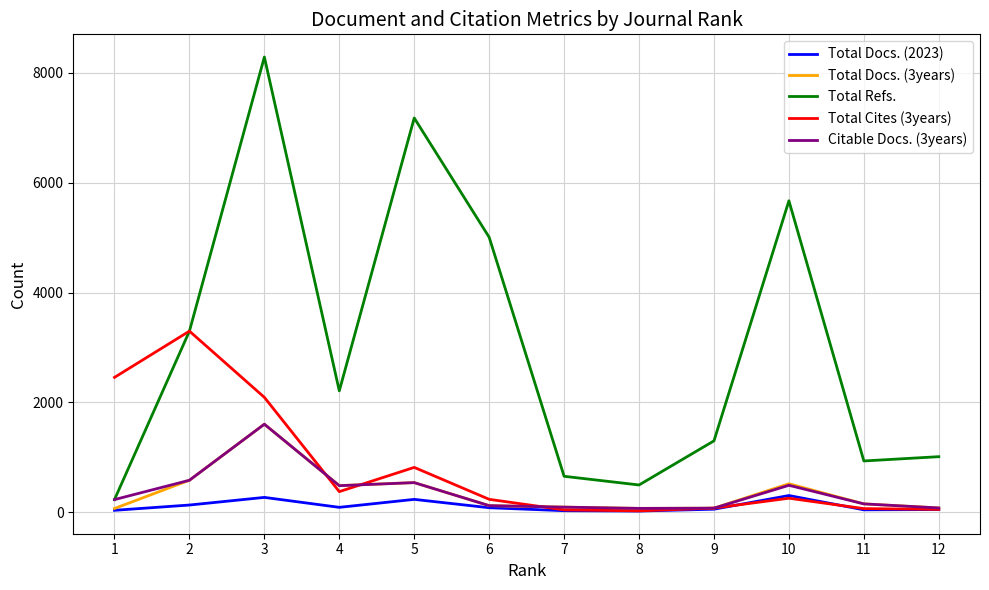

Which series has the widest spread of values?

Total Refs.